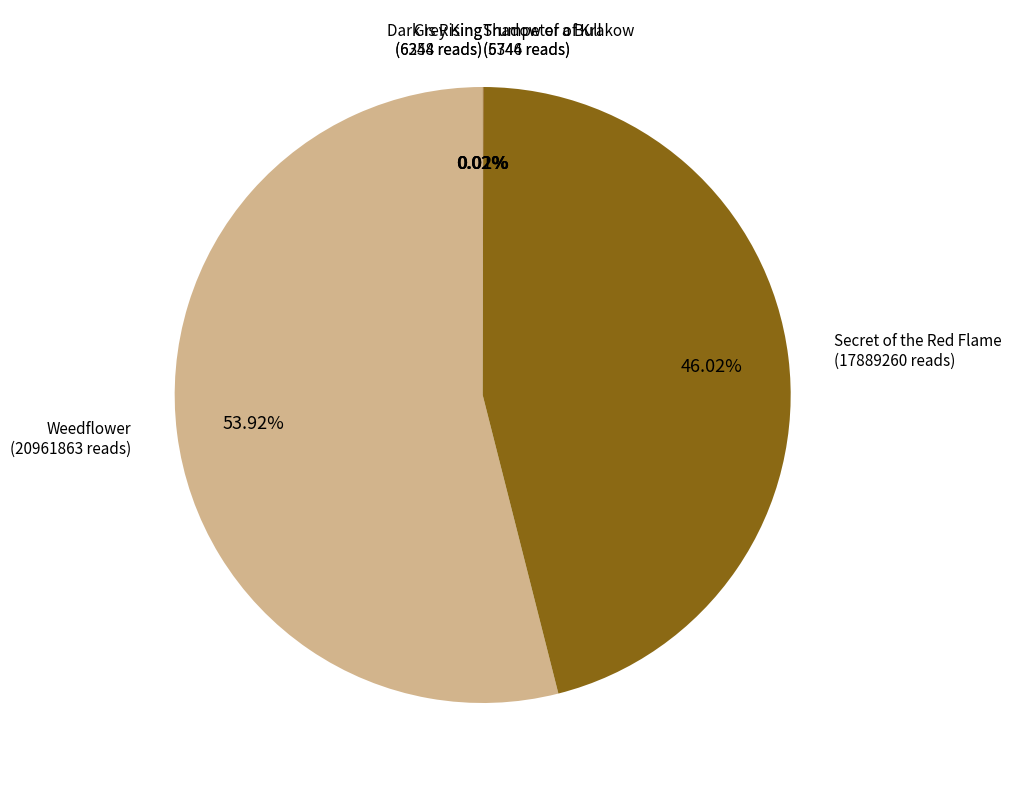

Which slice is the largest?

Weedflower